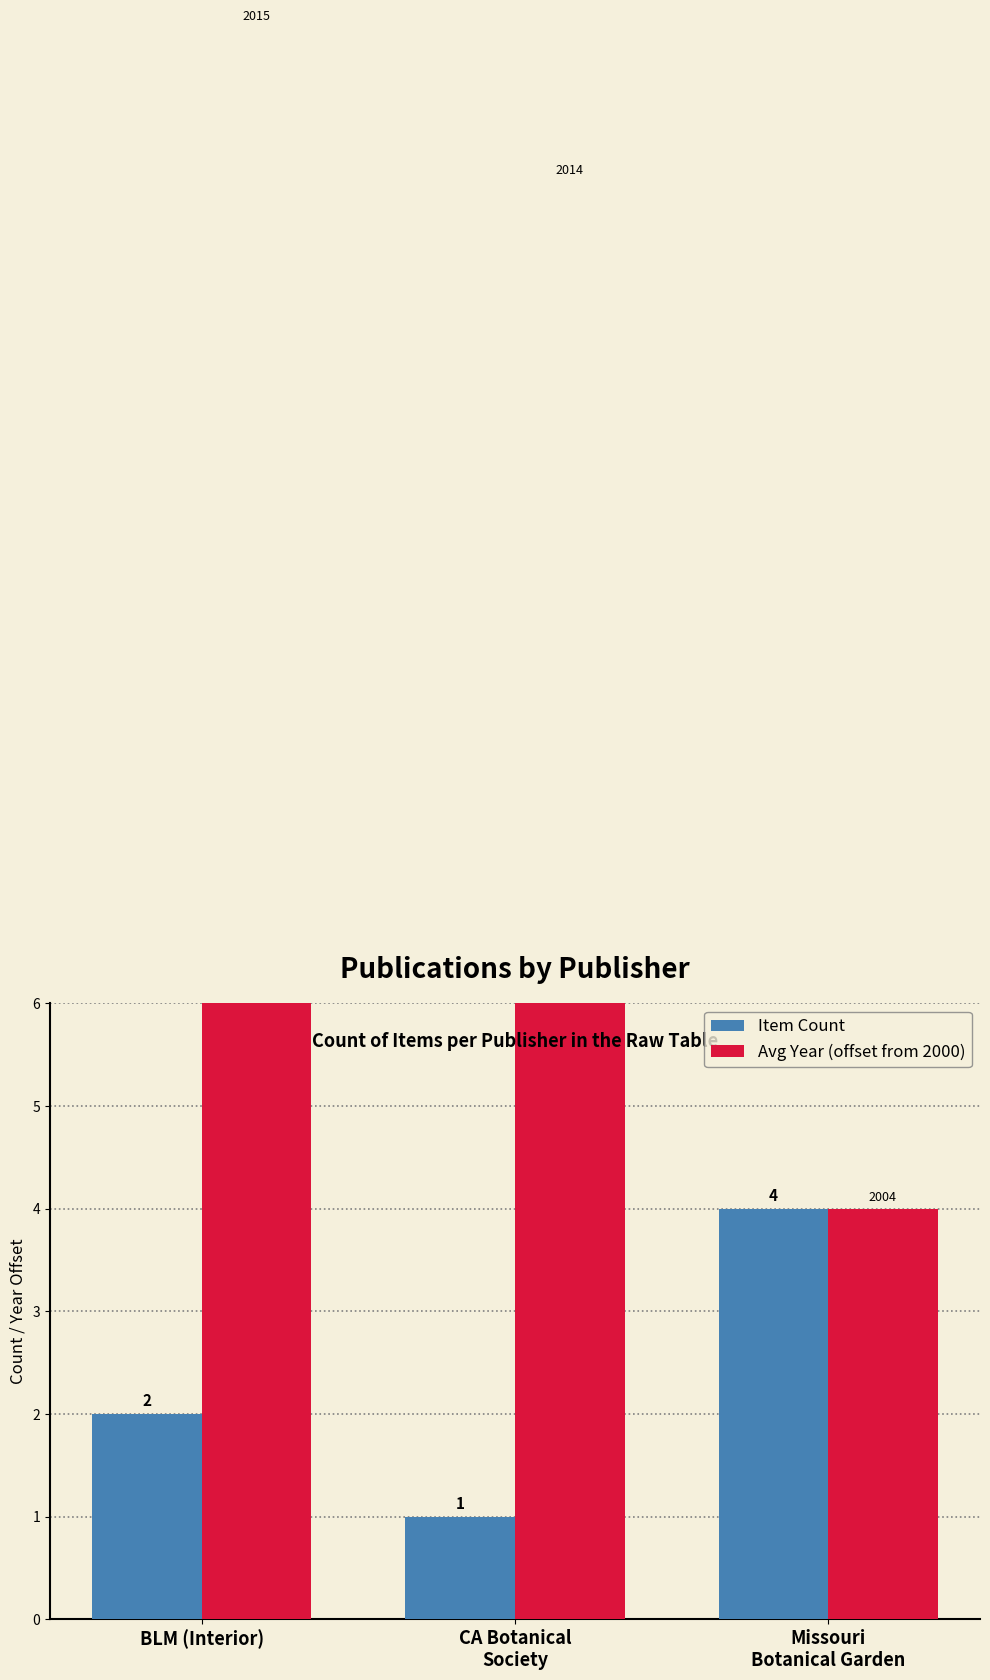

Is the value of Avg Year (offset from 2000) at BLM (Interior) greater than the value of Item Count at CA Botanical
Society?

Yes